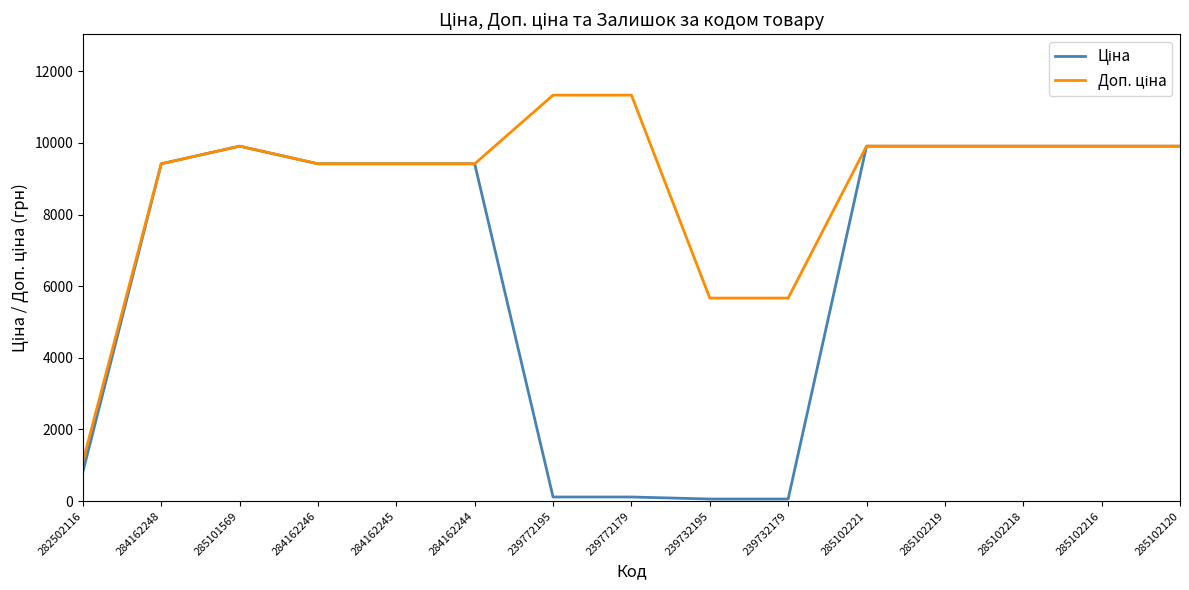

What is the total value across all series at 284162245?

18833.7